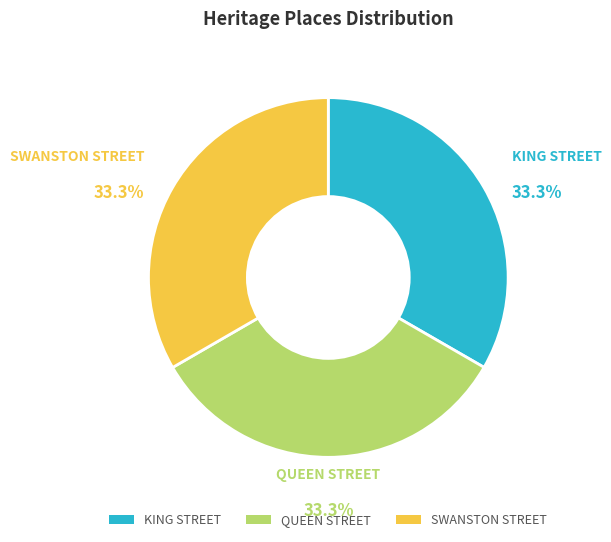

Do KING STREET and SWANSTON STREET together represent more than half of the pie?

Yes